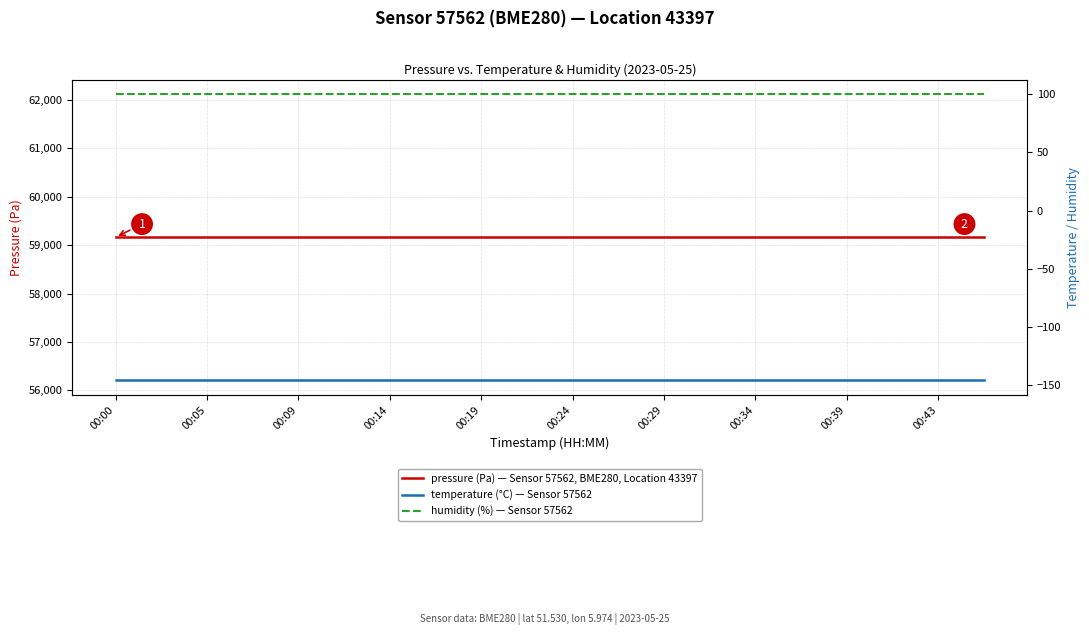

What is the sum of all pressure (Pa) — Sensor 57562, BME280, Location 43397 values?

1183266.2